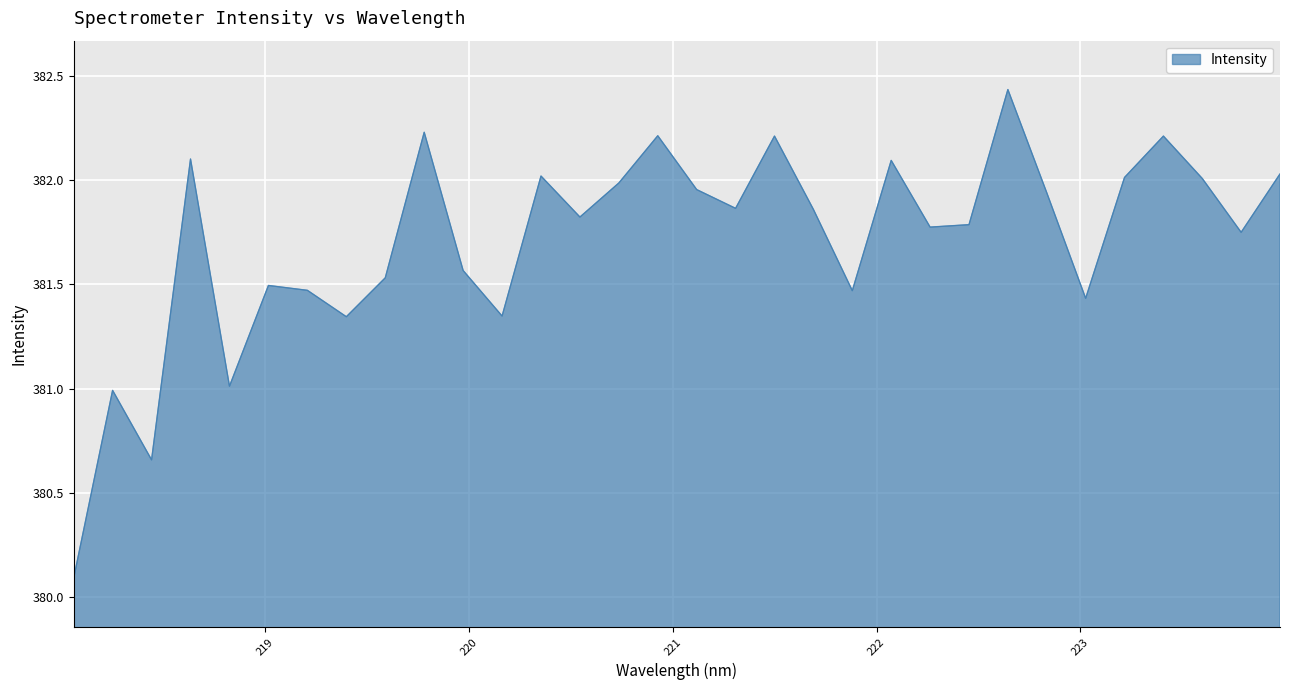

What is the minimum value shown in the chart?

380.1